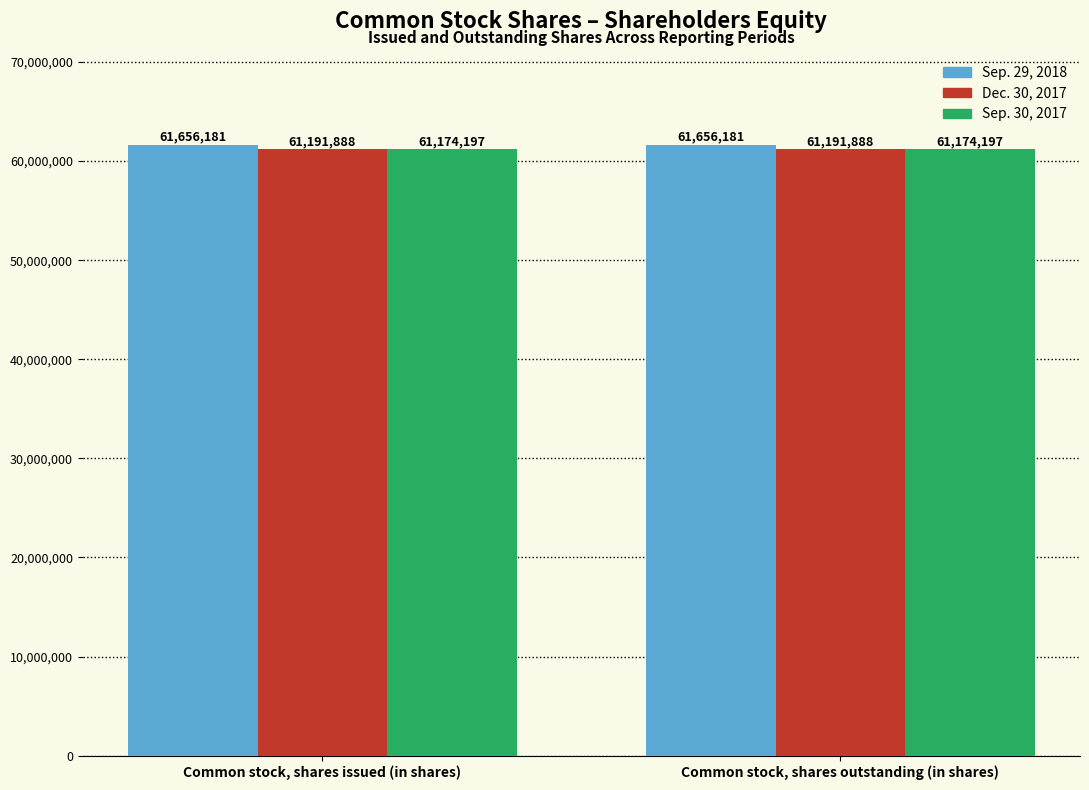

What is the spread (max minus min) of values at Common stock, shares issued (in shares)?

481984